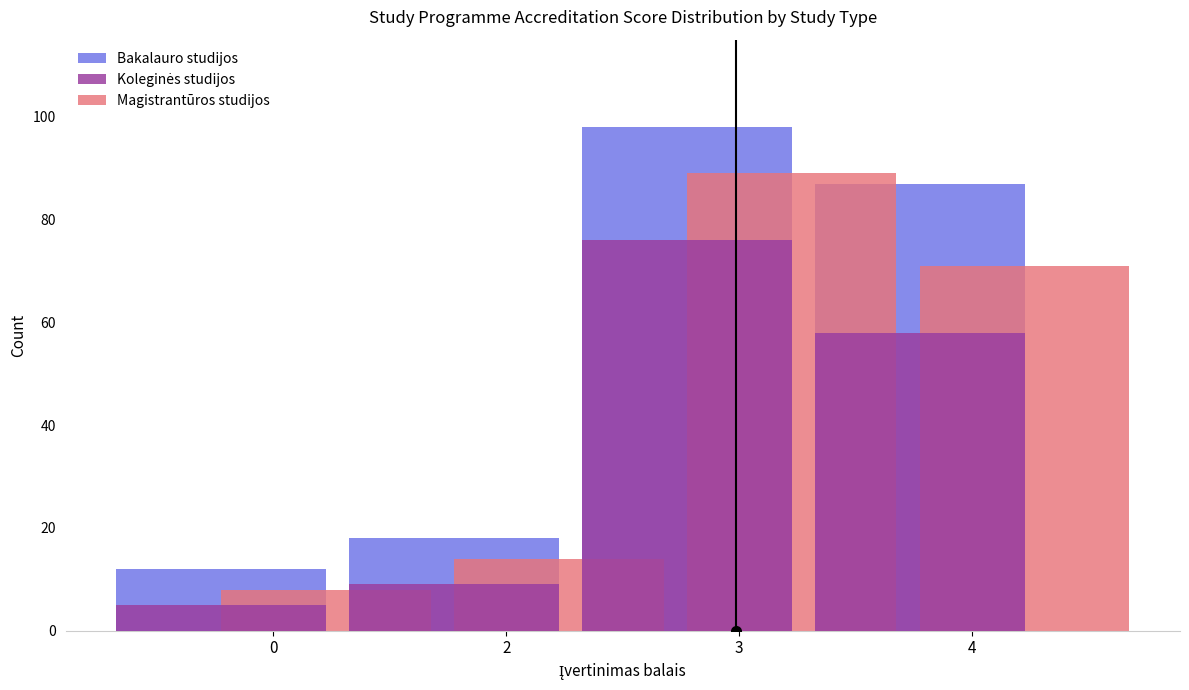

Are the bars horizontal?

No